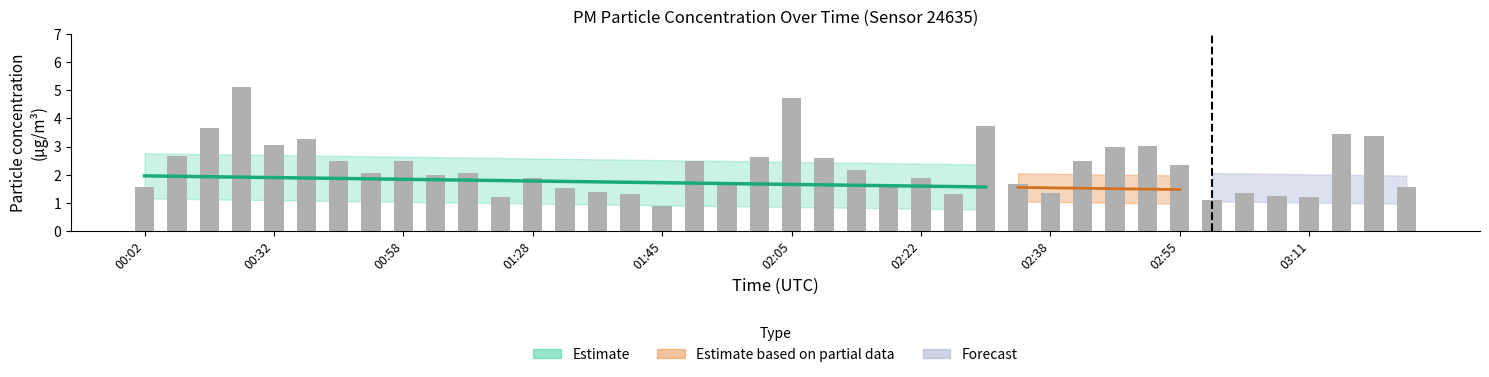

What is the smallest value displayed?

0.9